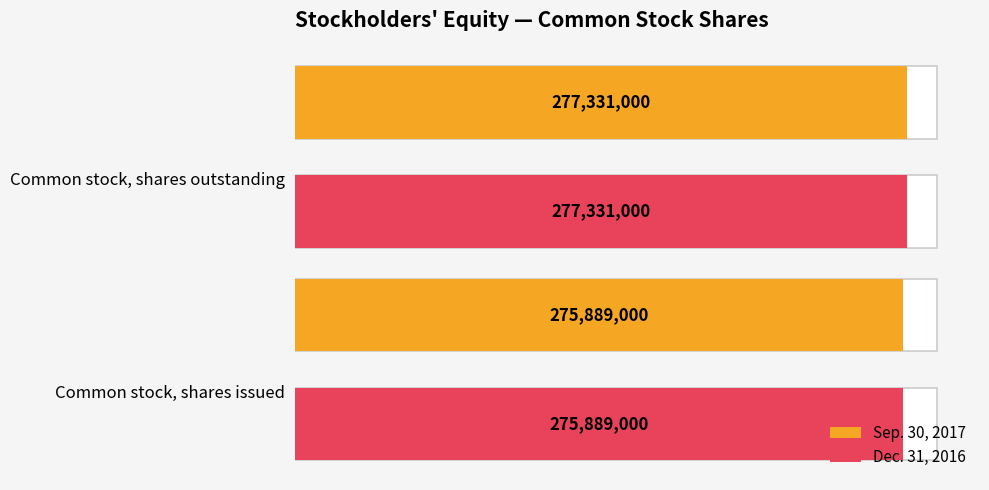

Rank the series at Common stock, shares issued from lowest to highest value.

Sep. 30, 2017, Dec. 31, 2016